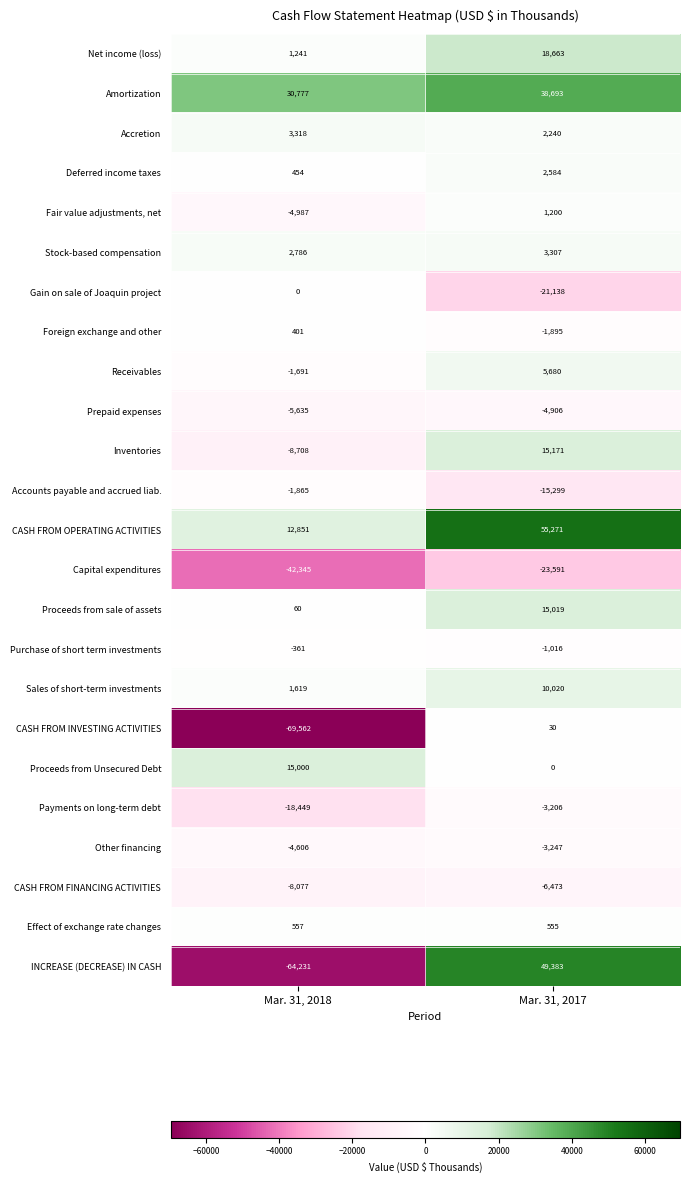

List the labels in order of Inventories value, largest first.

Mar. 31, 2017, Mar. 31, 2018